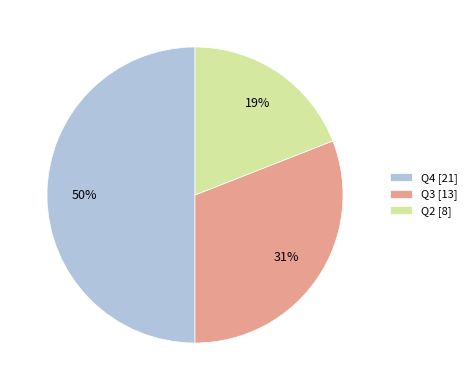

To the nearest percent, what is the difference between the Q4 and Q2 slice percentages?

31%